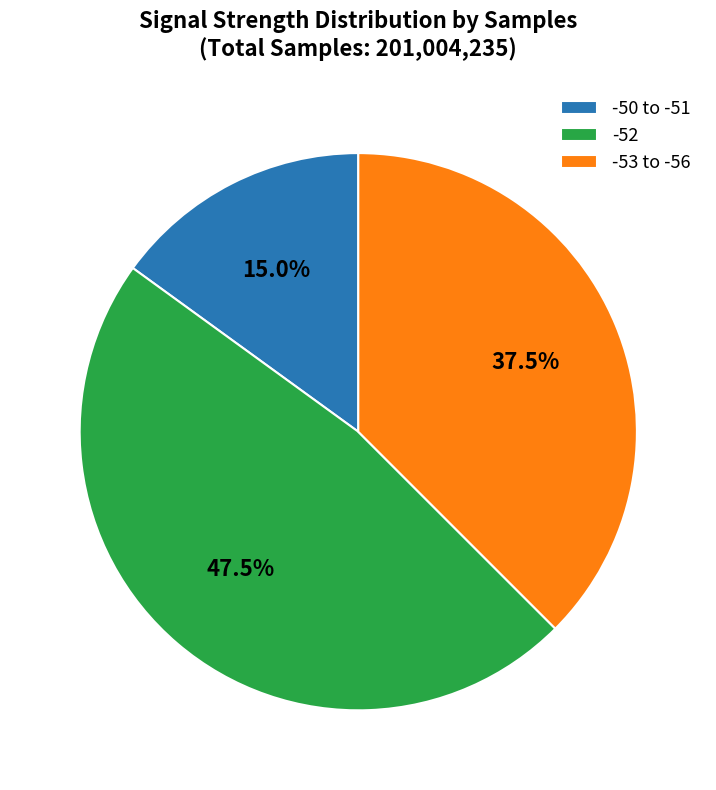

Approximately how many times larger is the value at -53 to -56 compared to -52?

0.8